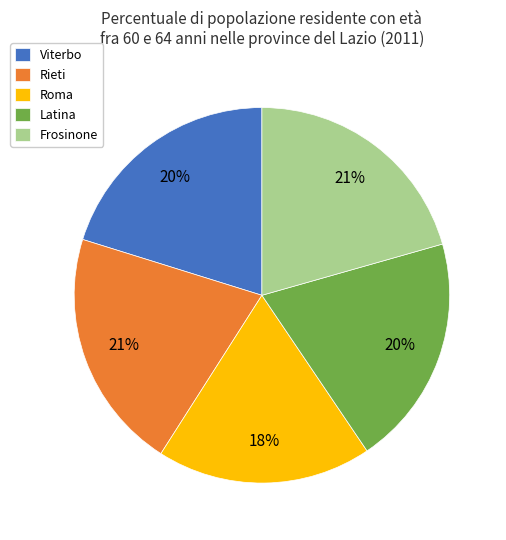

Does Roma account for over 50% of the chart?

No